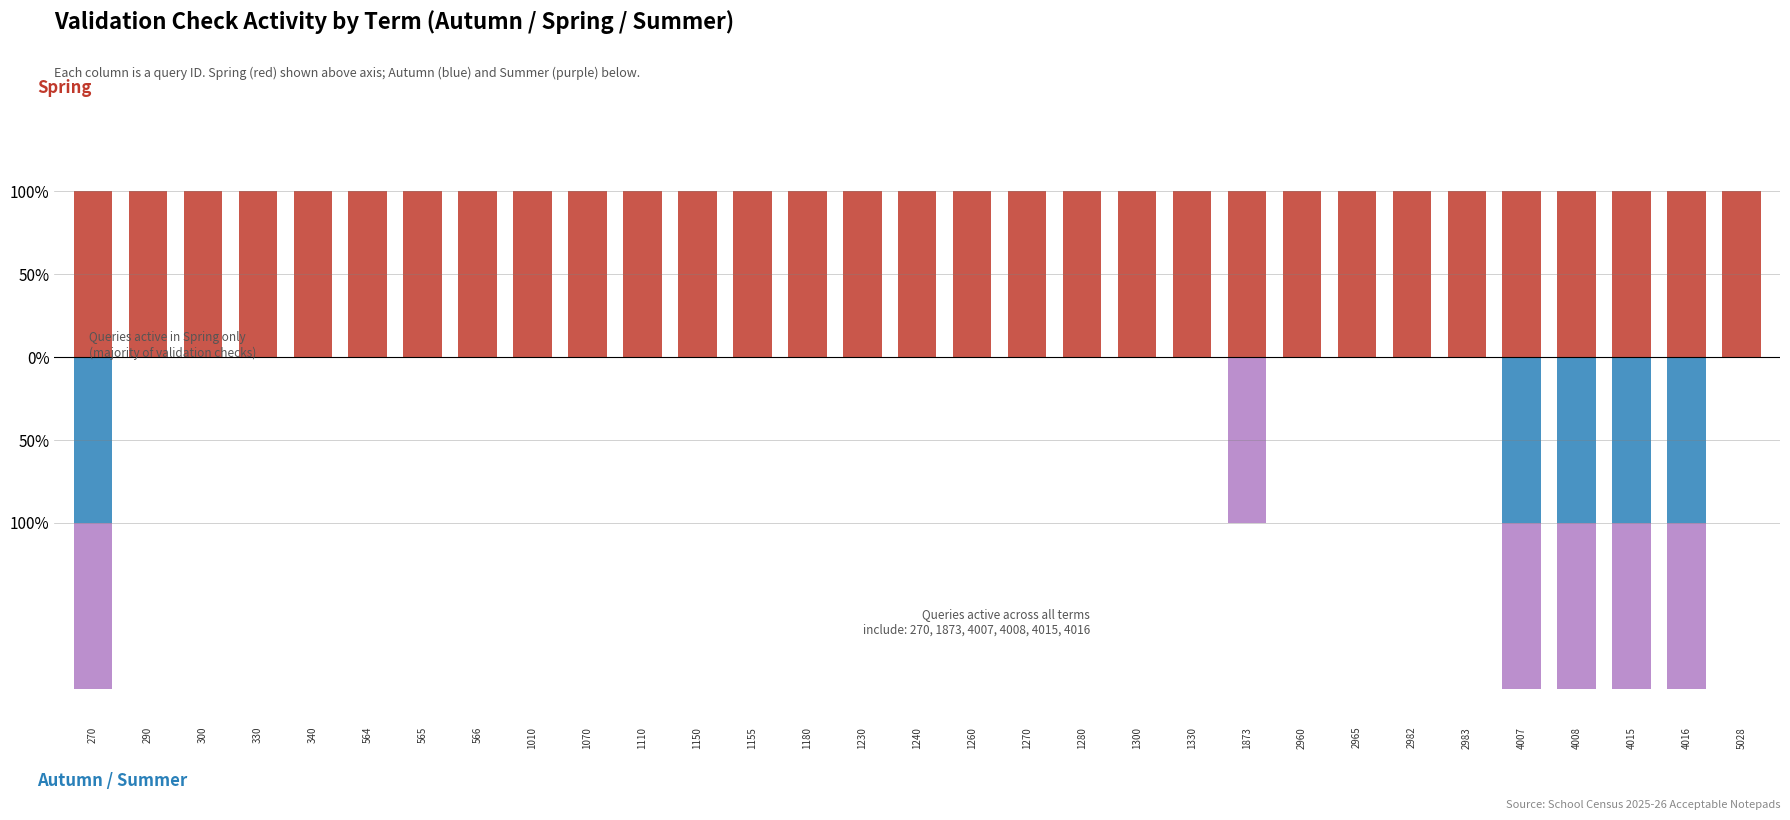

What is the value of the Spring bar at the 16th from the left?

1